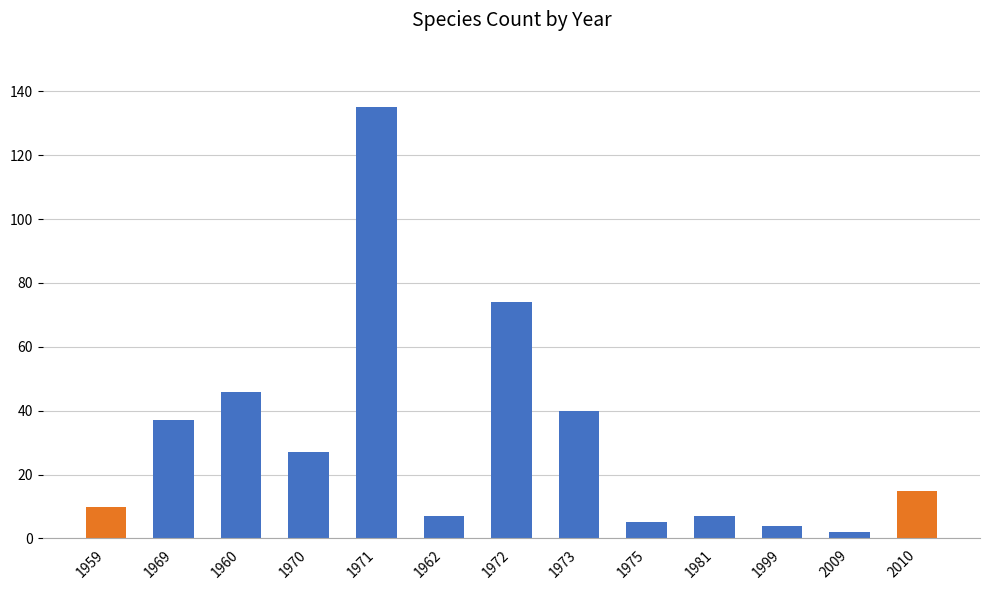

The value at 1973 is 40. True or false?

True